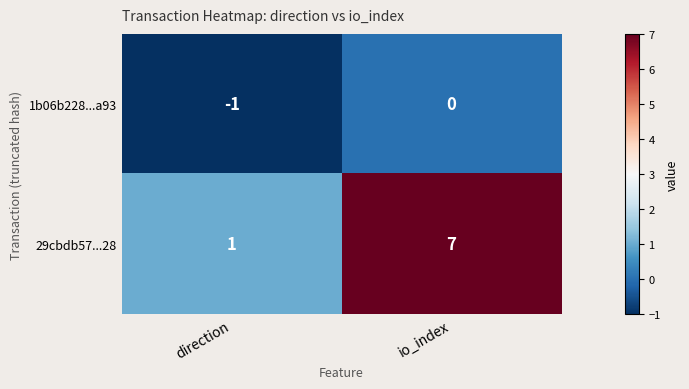

At which label is 1b06b228...a93 closest to 0?

io_index